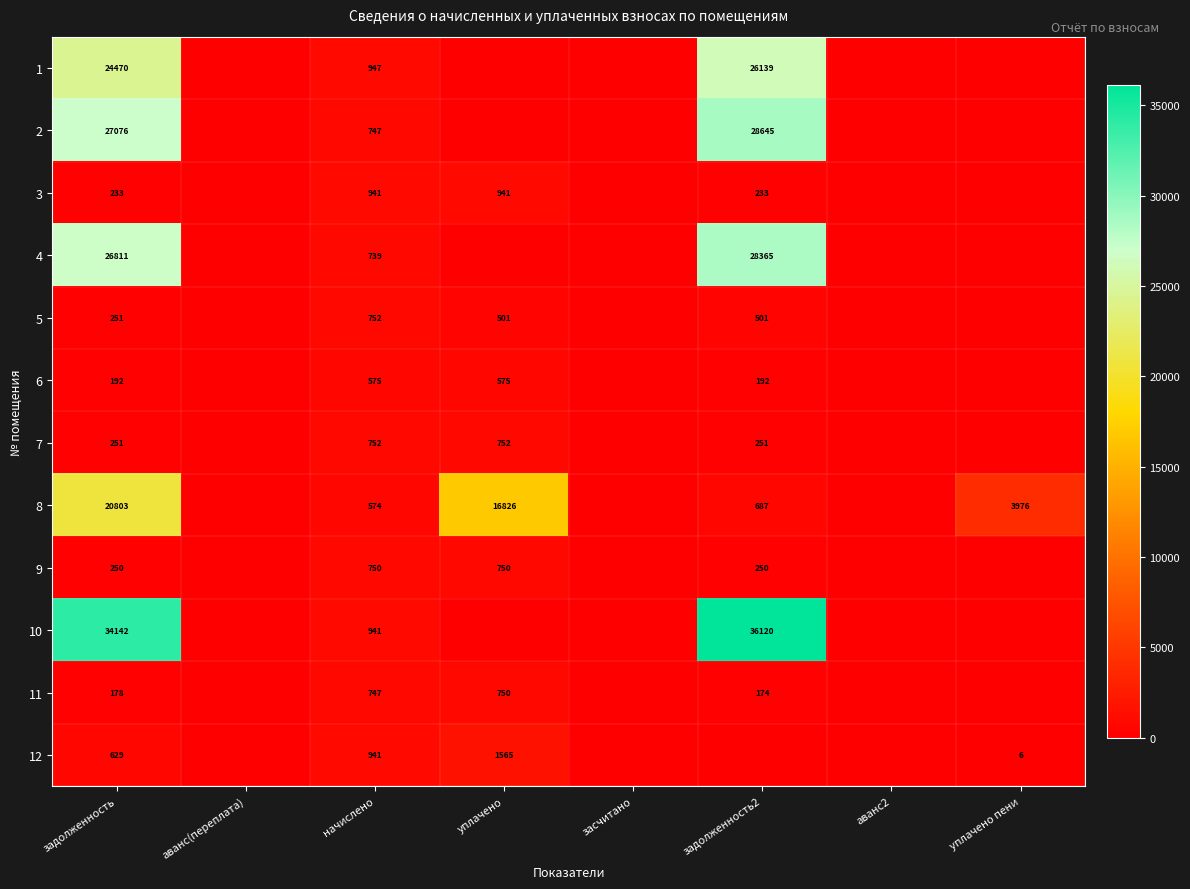

Is it true that 8 equals 3976 at уплачено пени?

True